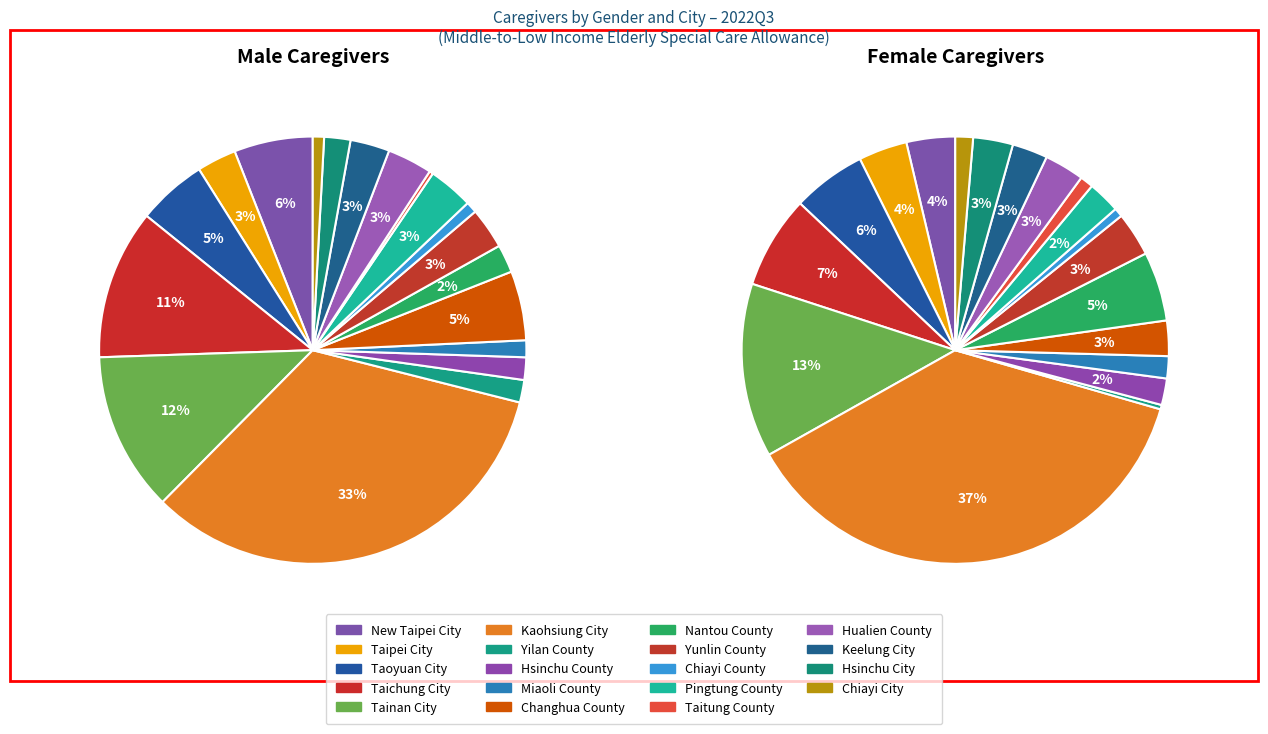

Rank the series by their maximum value, from highest to lowest.

Female, Male